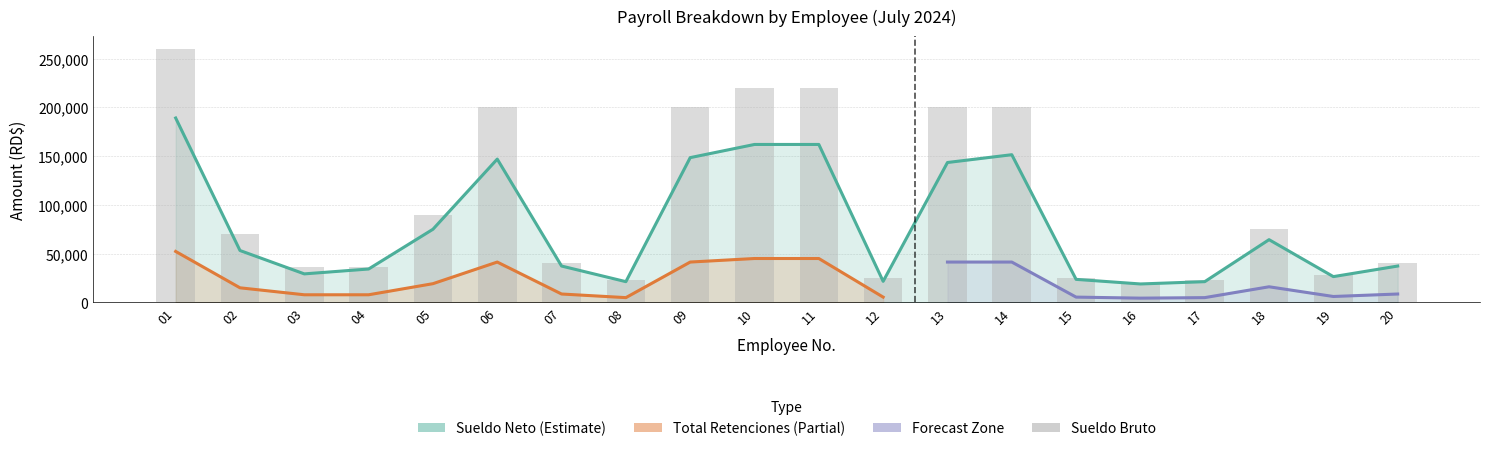

The chart shows a value of 260000 at 01. True or false?

True